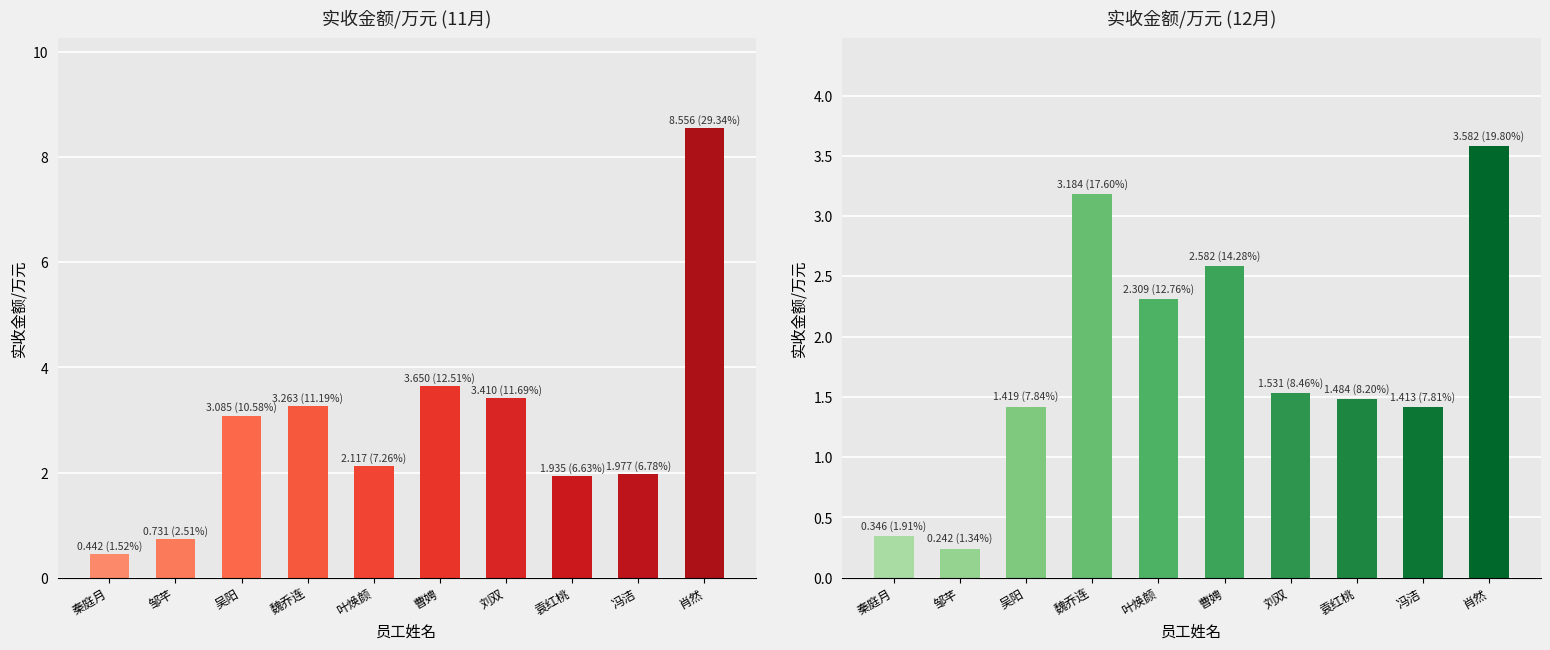

Reading left to right, extract all data points from this chart.

11月实收金额: 秦庭月=0.4	邹芊=0.7	吴阳=3.1	魏乔连=3.3	叶焕颜=2.1	曹娉=3.6	刘双=3.4	袁红桃=1.9	冯洁=2.0	肖然=8.6
12月实收金额: 秦庭月=0.3	邹芊=0.2	吴阳=1.4	魏乔连=3.2	叶焕颜=2.3	曹娉=2.6	刘双=1.5	袁红桃=1.5	冯洁=1.4	肖然=3.6